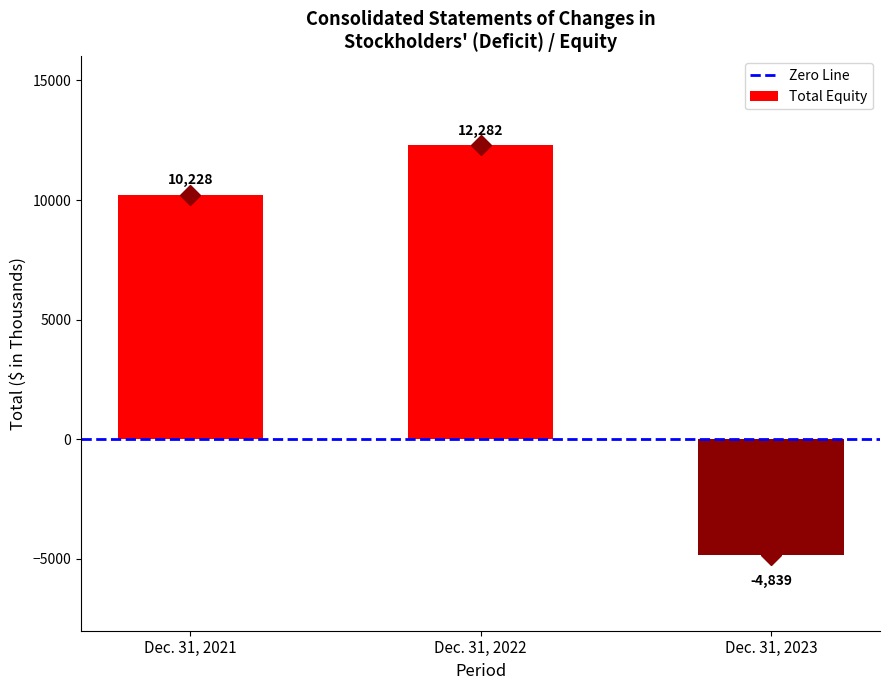

List the labels in order of value, largest first.

Dec. 31, 2022, Dec. 31, 2021, Dec. 31, 2023